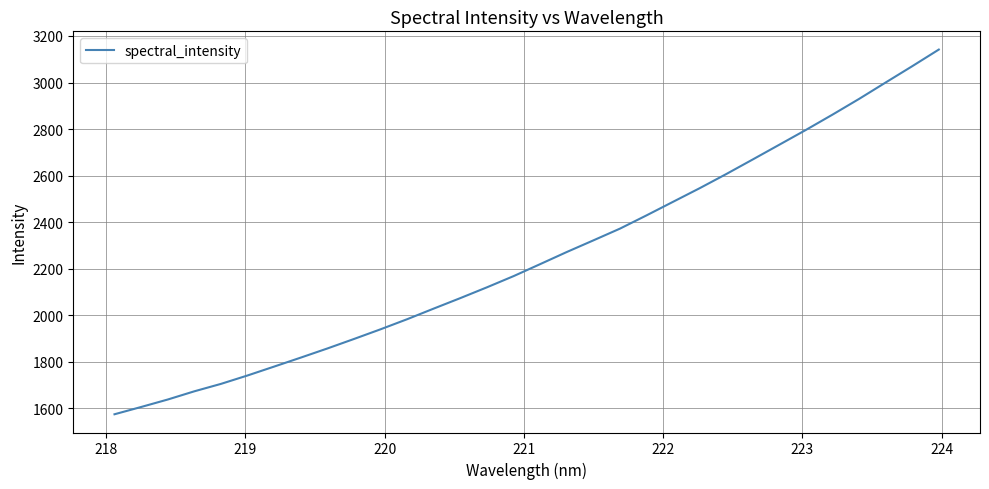

What is the minimum value shown in the chart?

1573.7